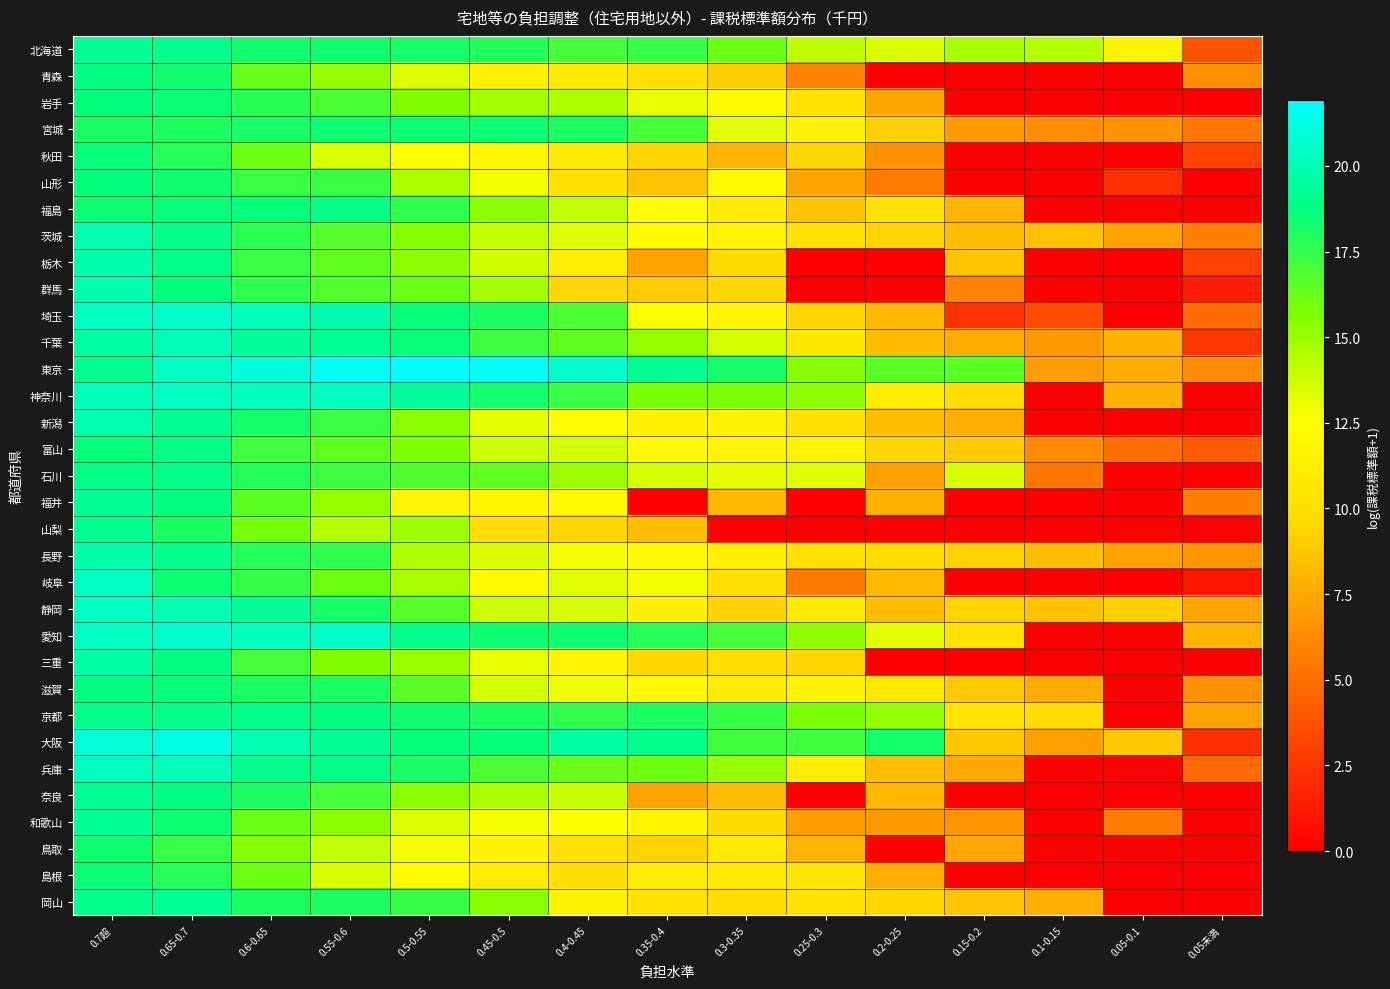

At 0.6-0.65, list the series in order from smallest to largest.

鳥取, 山梨, 島根, 秋田, 和歌山, 青森, 福井, 三重, 富山, 山形, 栃木, 岐阜, 群馬, 茨城, 岩手, 長野, 石川, 奈良, 岡山, 滋賀, 宮城, 新潟, 北海道, 福島, 京都, 兵庫, 静岡, 千葉, 大阪, 埼玉, 愛知, 神奈川, 東京